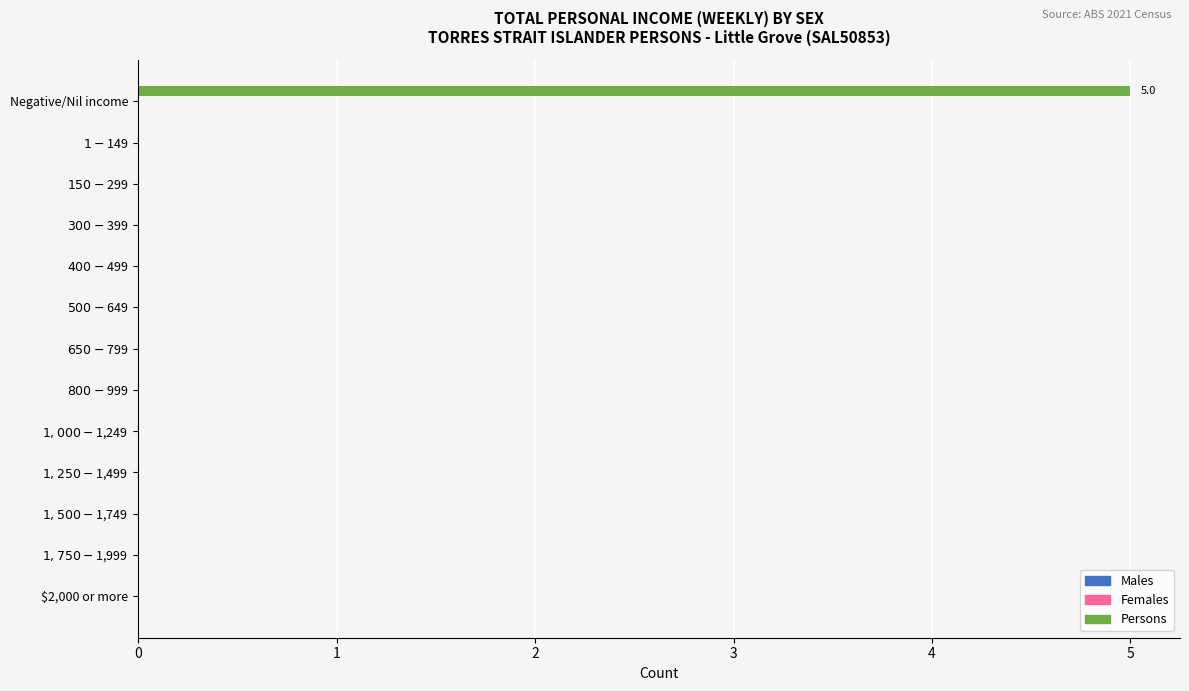

Are the bars horizontal?

Yes